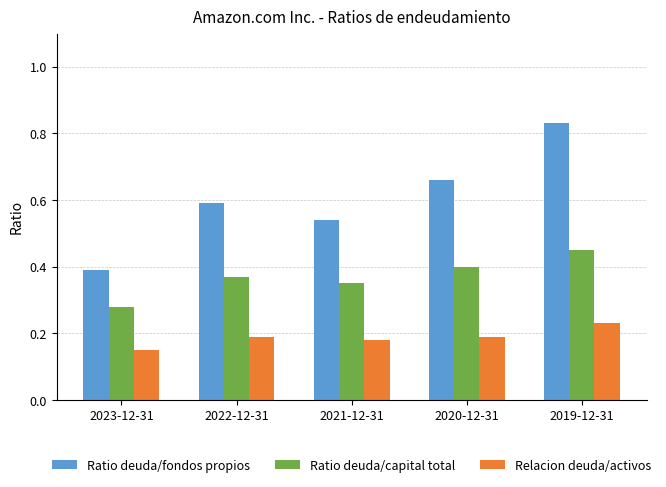

Rank the series by their maximum value, from highest to lowest.

Ratio deuda/fondos propios, Ratio deuda/capital total, Relacion deuda/activos